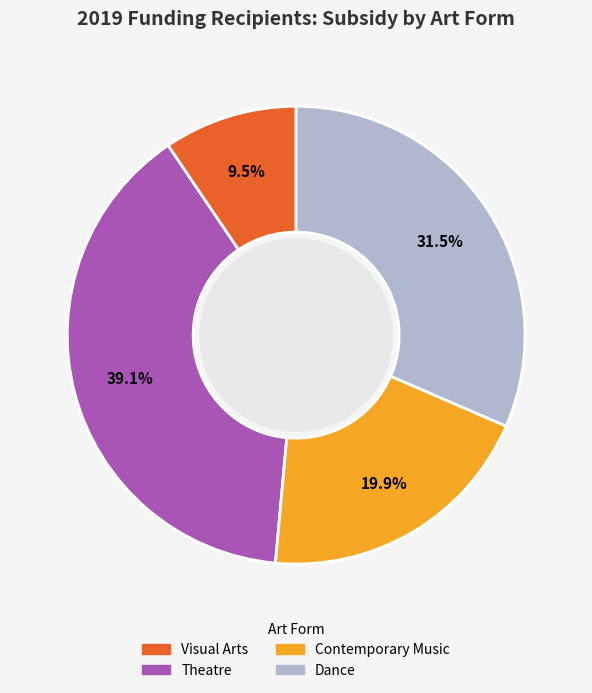

Does any single category account for the majority?

No